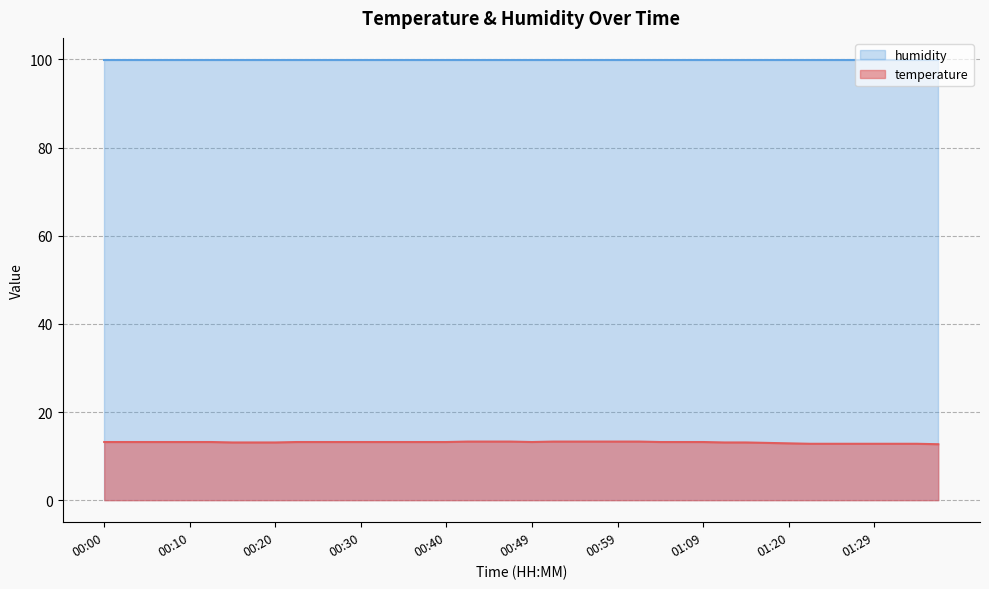

What is the average value?

13.1